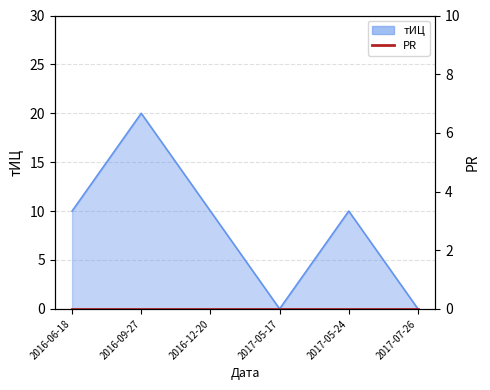

Where is the data nearest to the value 10?

2016-06-18